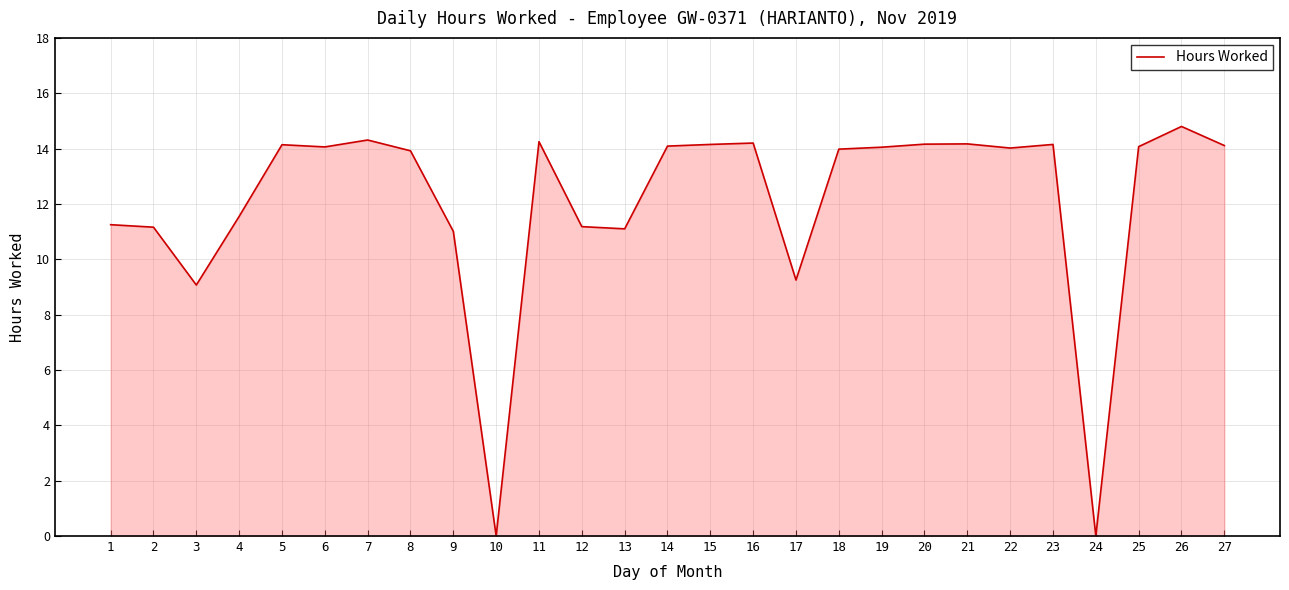

What is the change in value from 1 to 9?

-0.2